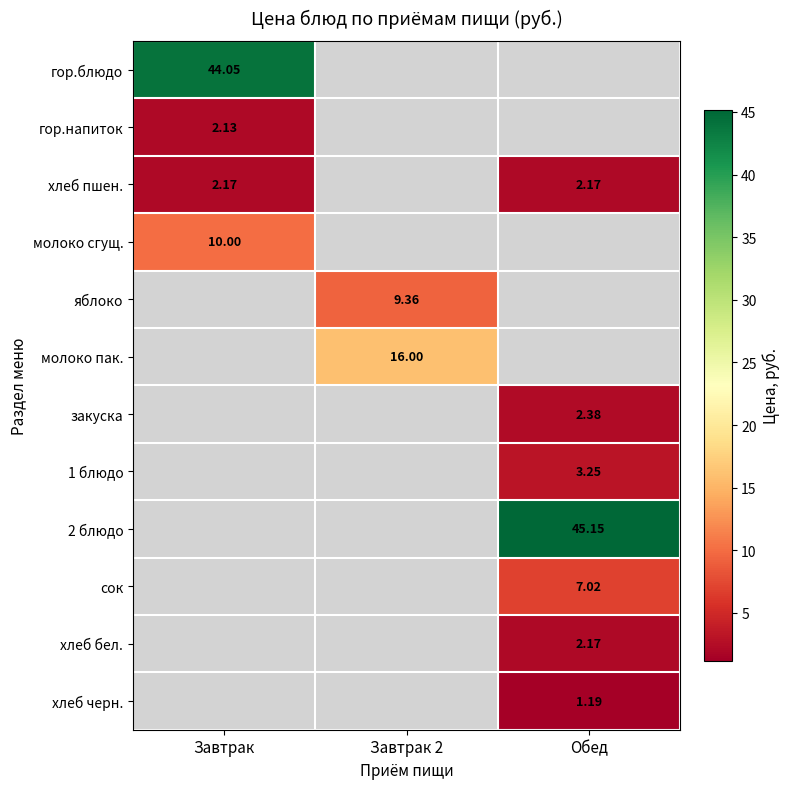

Which has a higher value, Завтрак 2 or Обед?

Обед